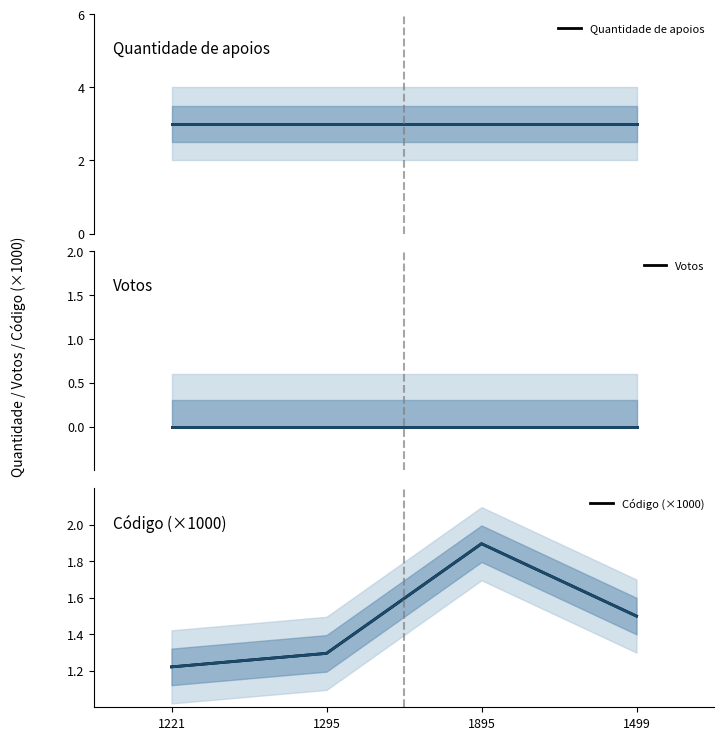

How many lines are shown in the chart?

3